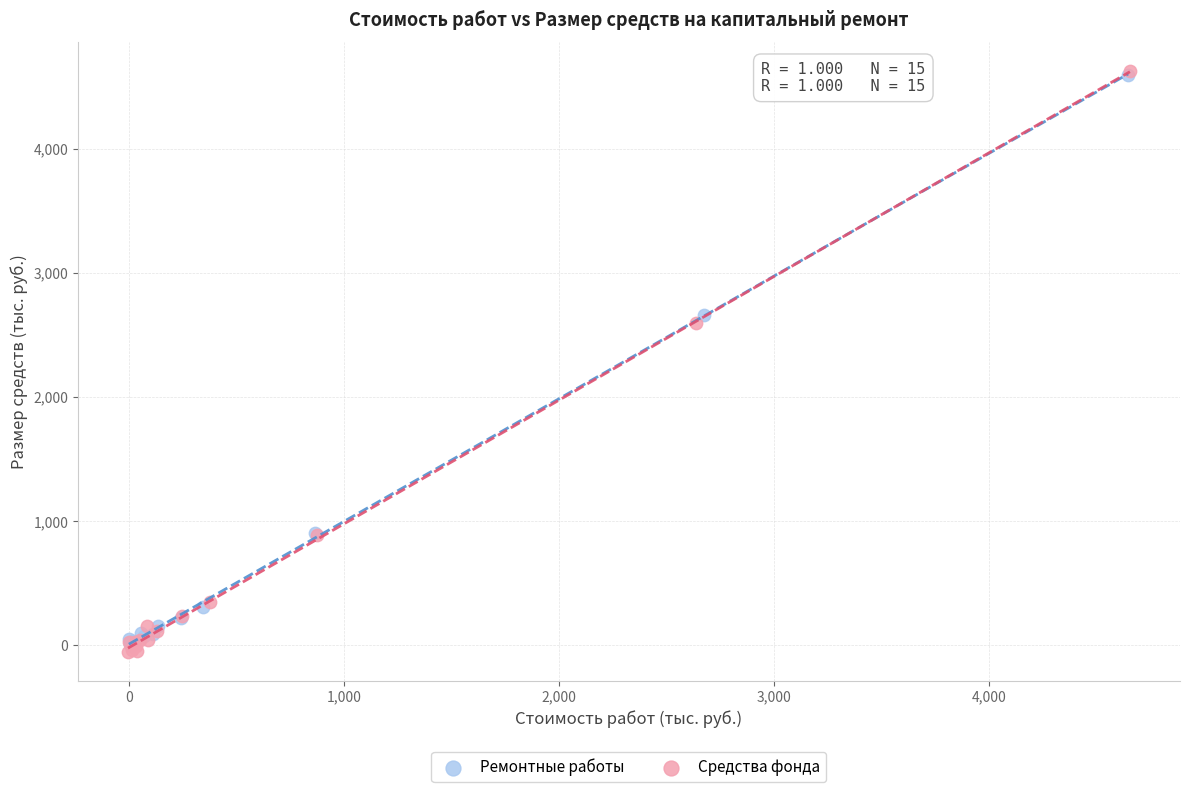

Which series contains the lowest Y value?

Средства фонда